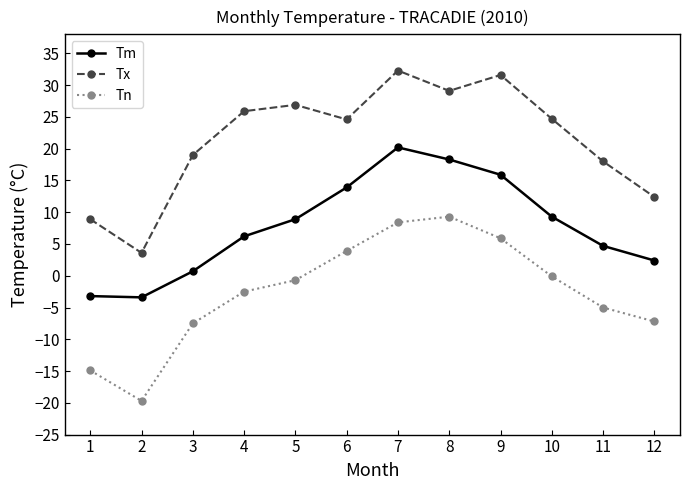

Where is the first local minimum for Tn?

2